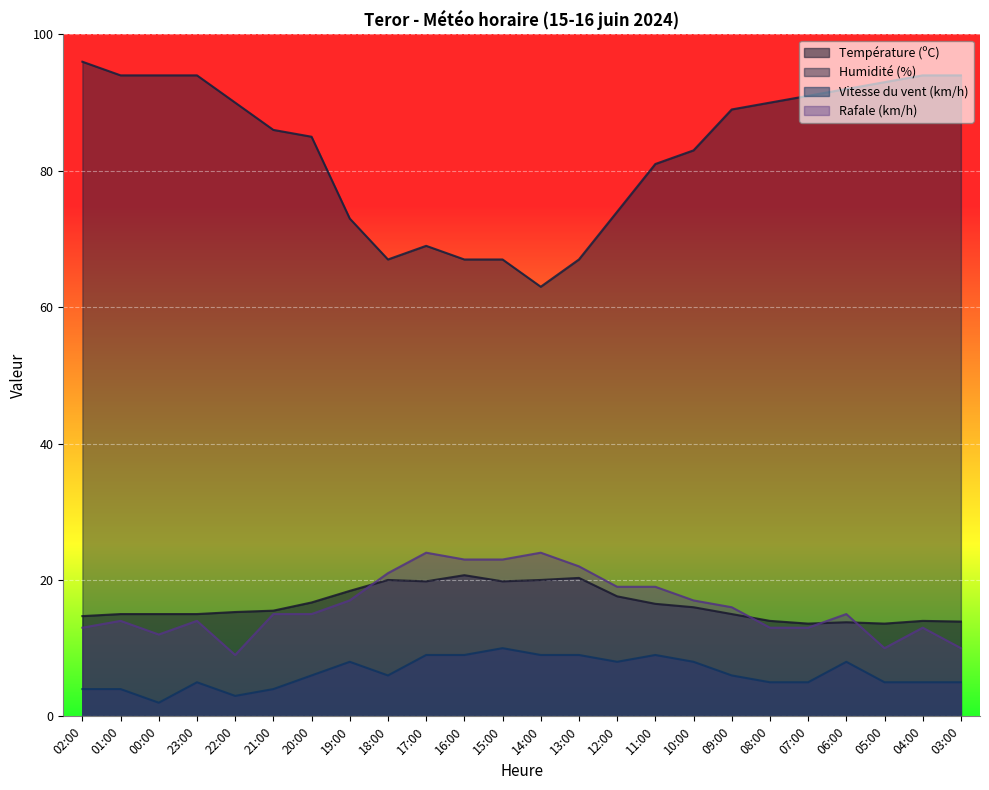

What are all the series names shown in the legend?

Température (ºC), Humidité (%), Vitesse du vent (km/h), Rafale (km/h)